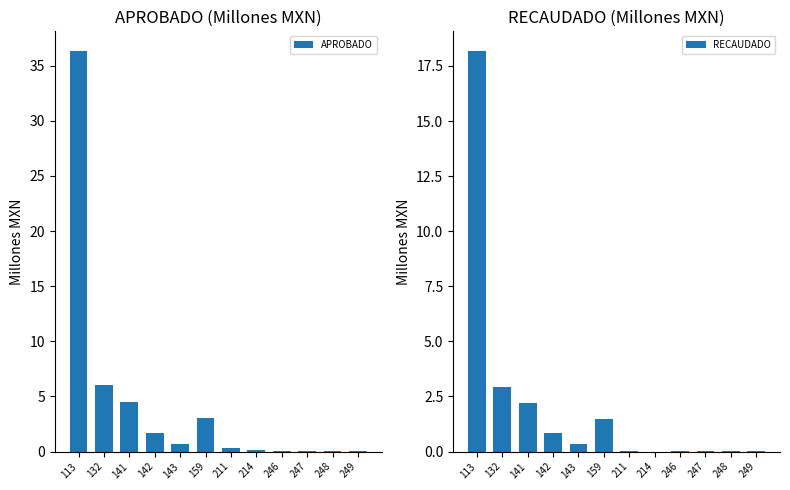

Rank the series at 113 from highest to lowest value.

APROBADO, RECAUDADO